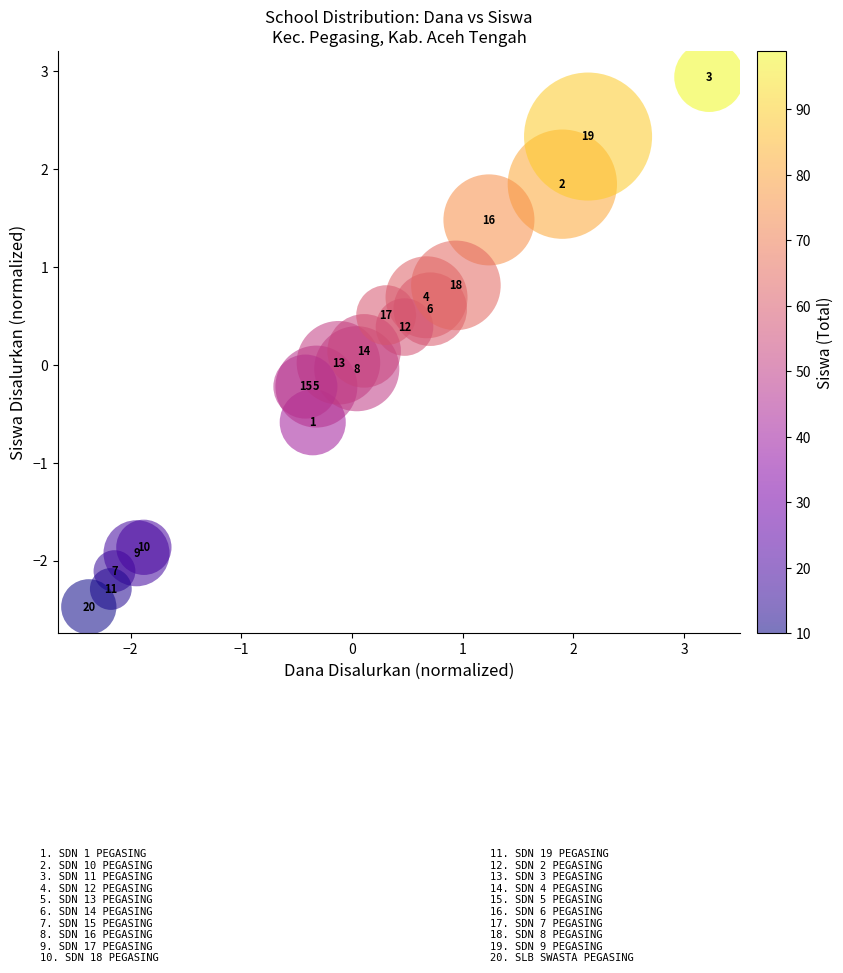

What is the range of Y values (max minus min)?

5.4